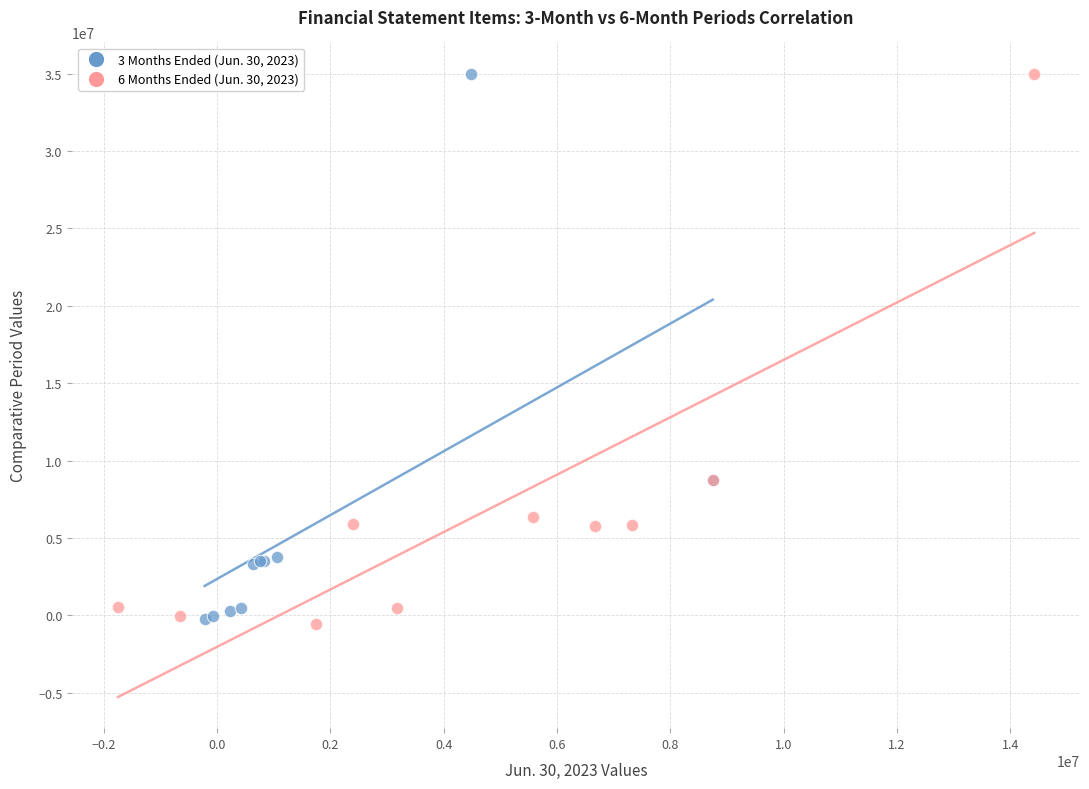

Which series has the widest spread of Y values?

6 Months Ended (Jun. 30, 2023)